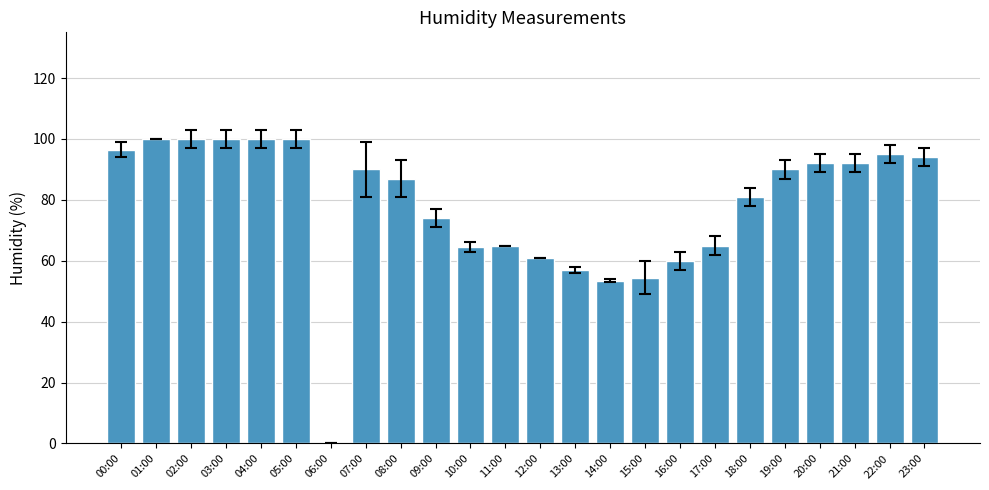

What is the greatest value displayed?

100.0